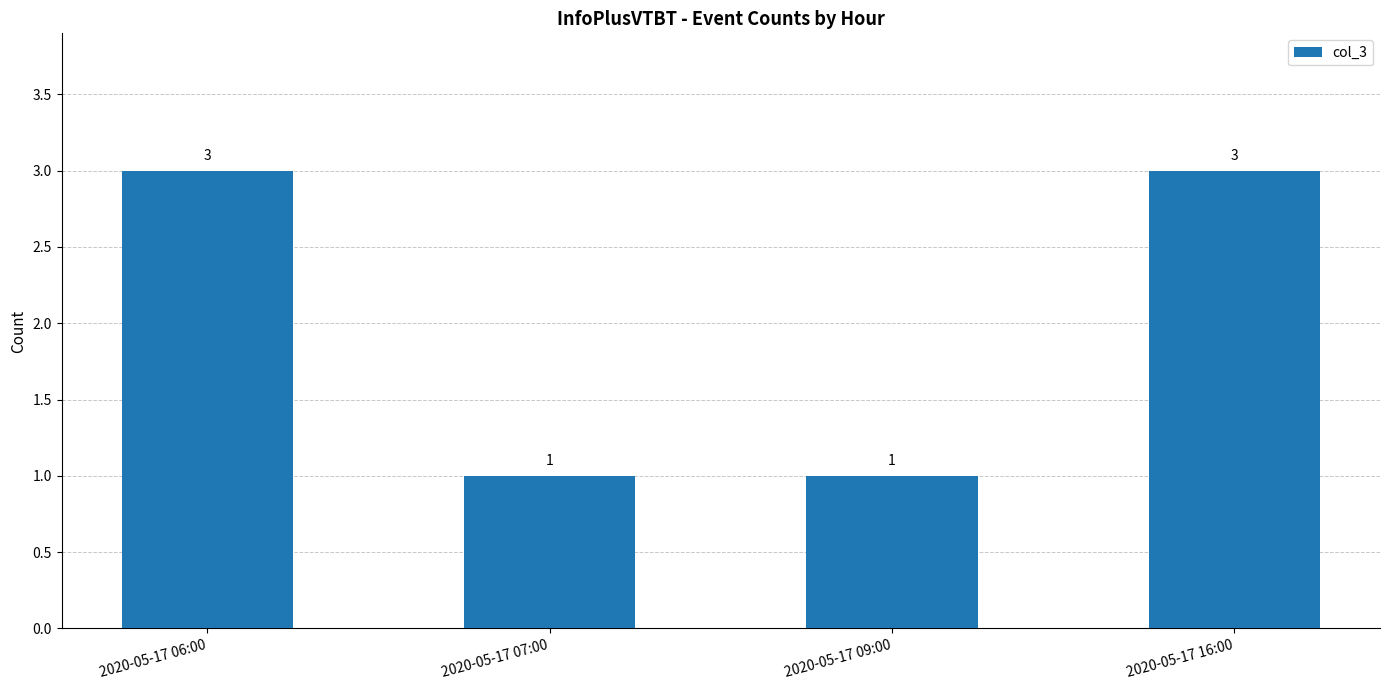

True or false: the data shows 3 at 2020-05-17 16:00.

True